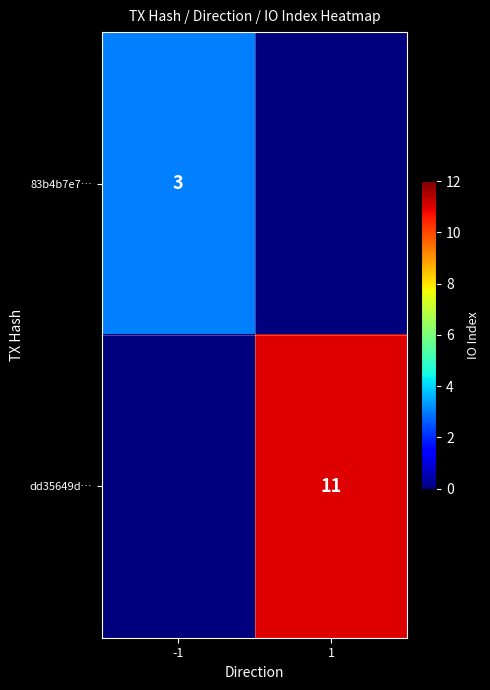

Is it true that dd35649d… equals 15 at 1?

False